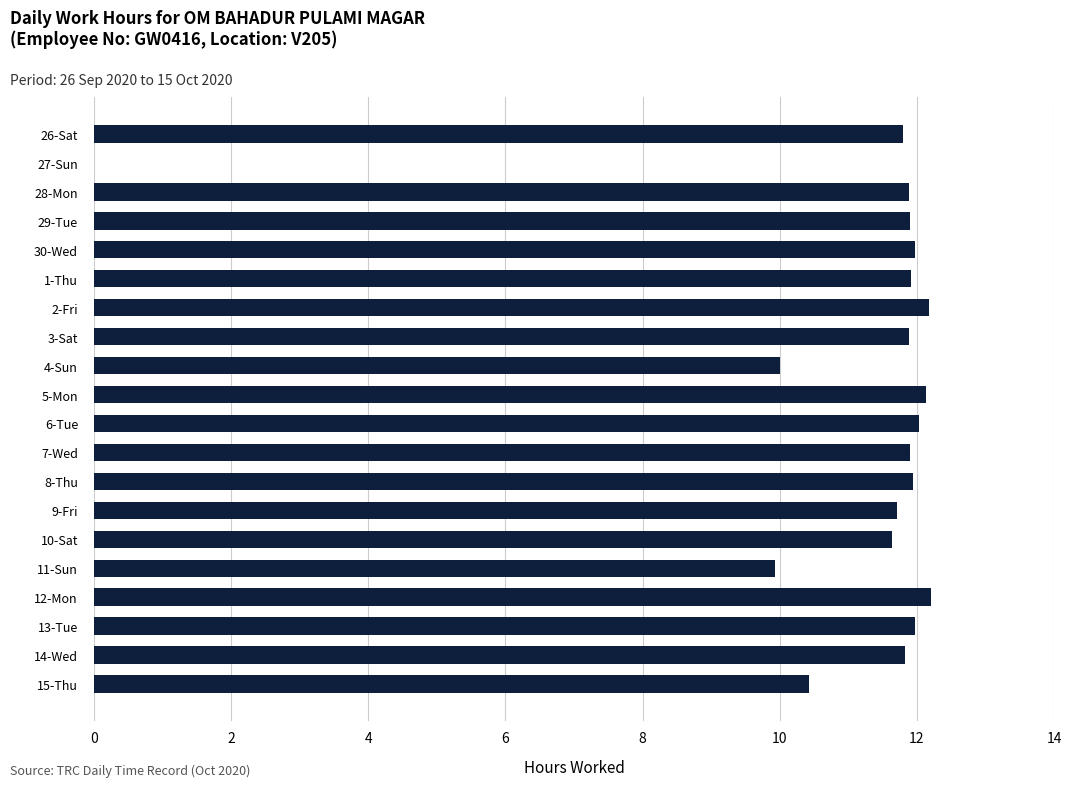

How many positive values are there?

19